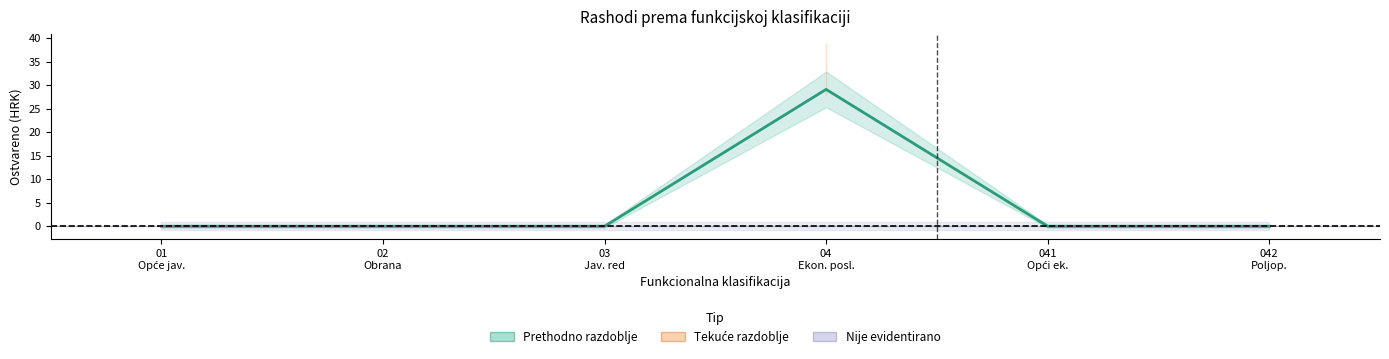

What is the greatest value displayed?

29.1